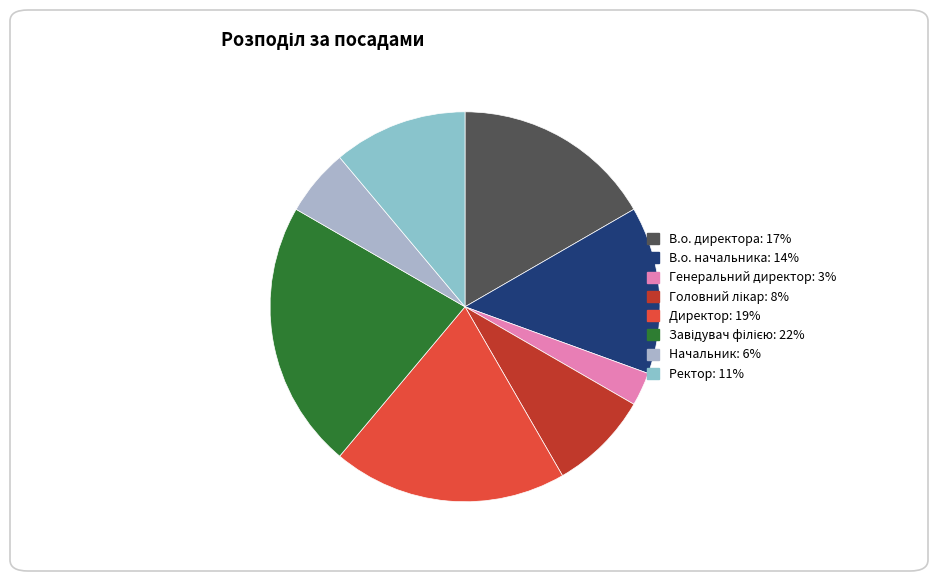

Does Директор represent more than half of the total?

No